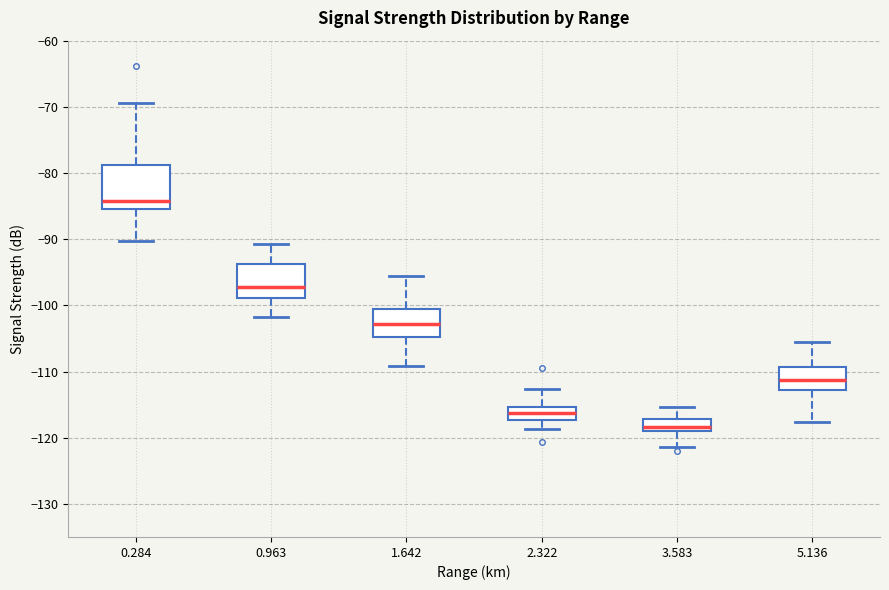

Reading left to right, read every box against the y-axis: the position of its median line, the range the box covers, and the ends of its whiskers. The values are not printed on the chart, so give them approximately, as read against the axis.

0.284: median -84, box -85 to -79, whiskers -90 to -69
0.963: median -97, box -99 to -94, whiskers -102 to -91
1.642: median -103, box -105 to -101, whiskers -109 to -95
2.322: median -116, box -117 to -115, whiskers -119 to -113
3.583: median -118, box -119 to -117, whiskers -121 to -115
5.136: median -111, box -113 to -109, whiskers -118 to -105